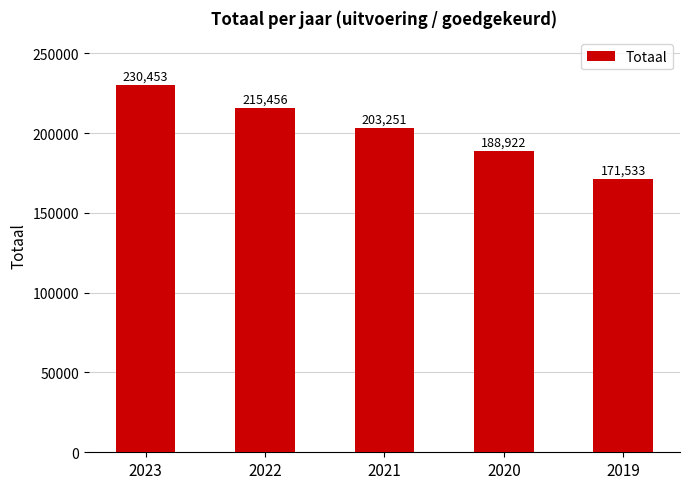

List the labels in order of value, smallest first.

2019, 2020, 2021, 2022, 2023